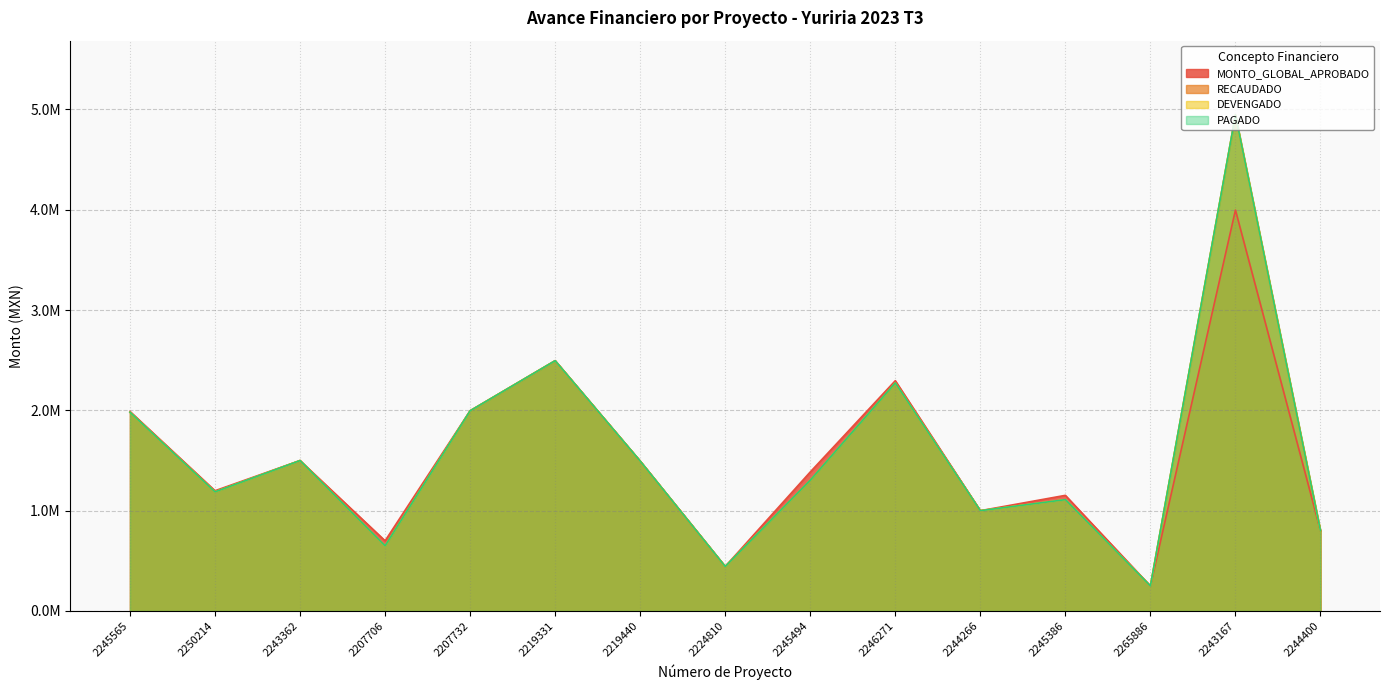

The value of DEVENGADO at 2219440 is 1494178.2. True or false?

True